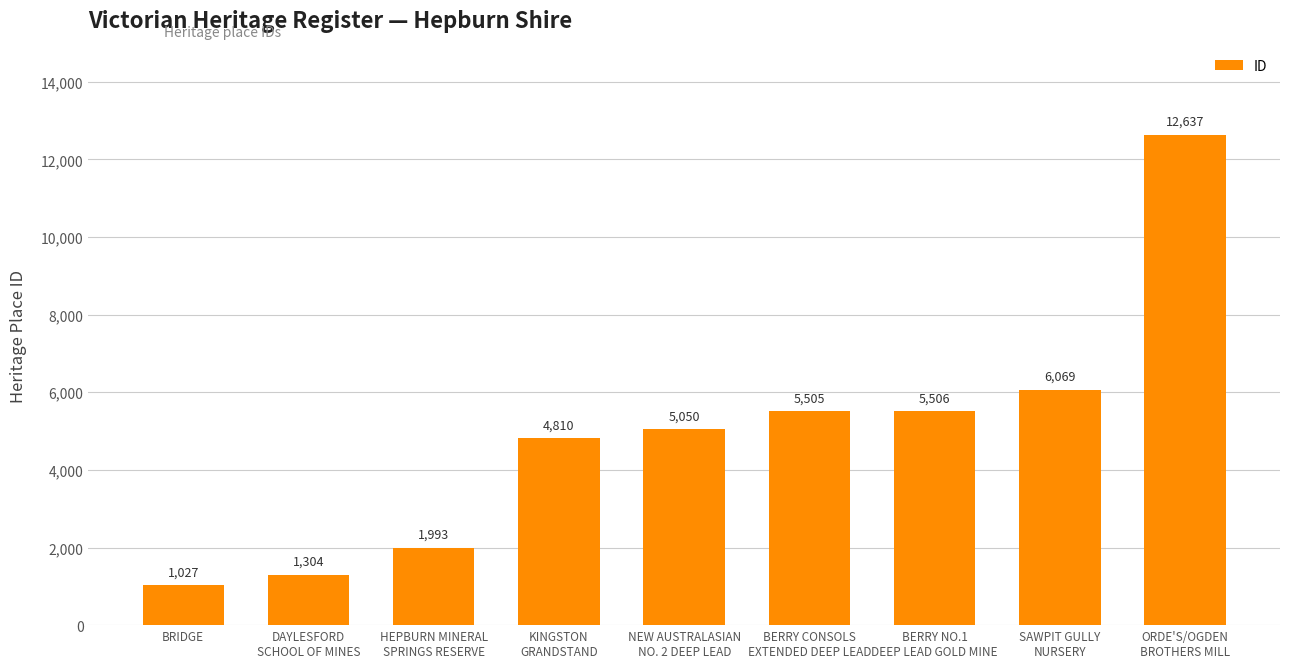

How many distinct data groups are displayed?

1